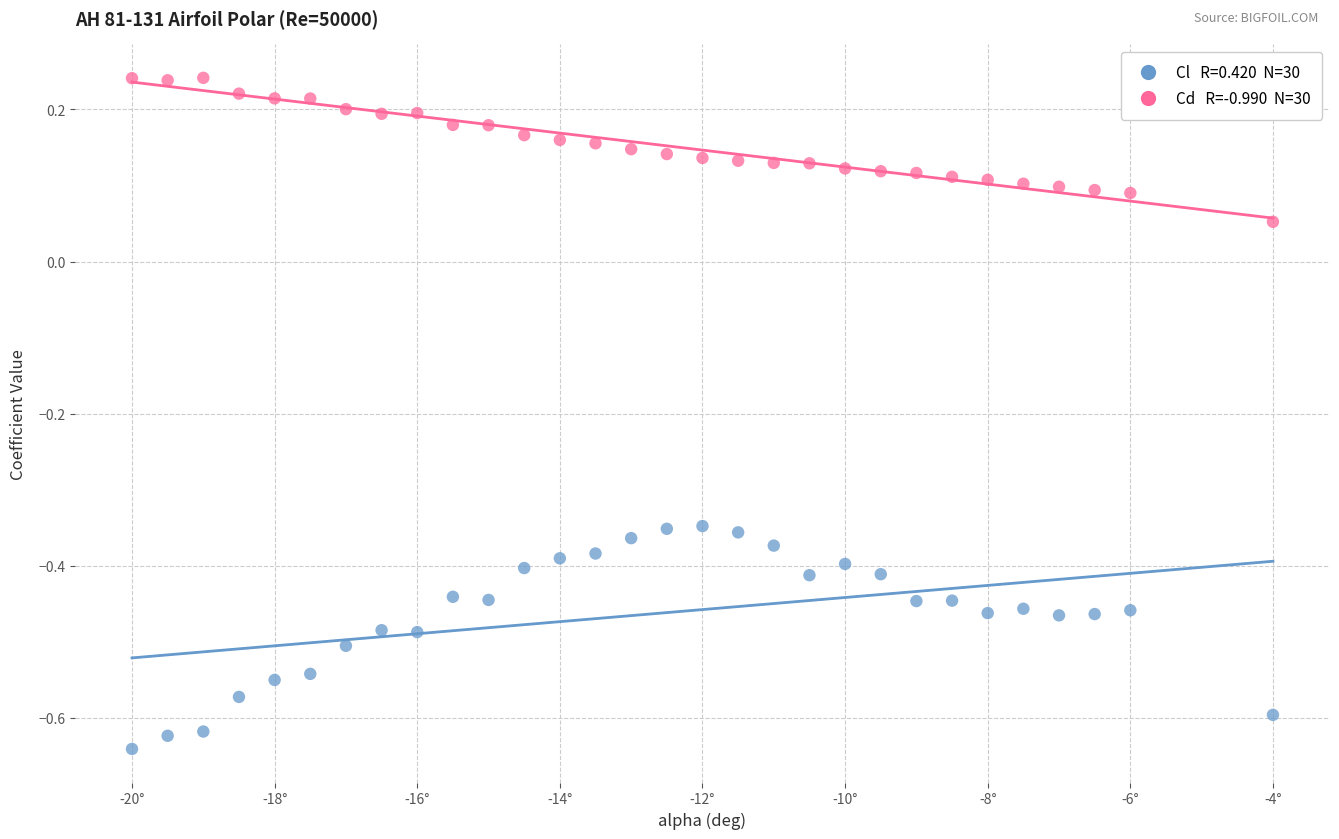

Across all data points, what is the range of Y values (max minus min)?

0.9